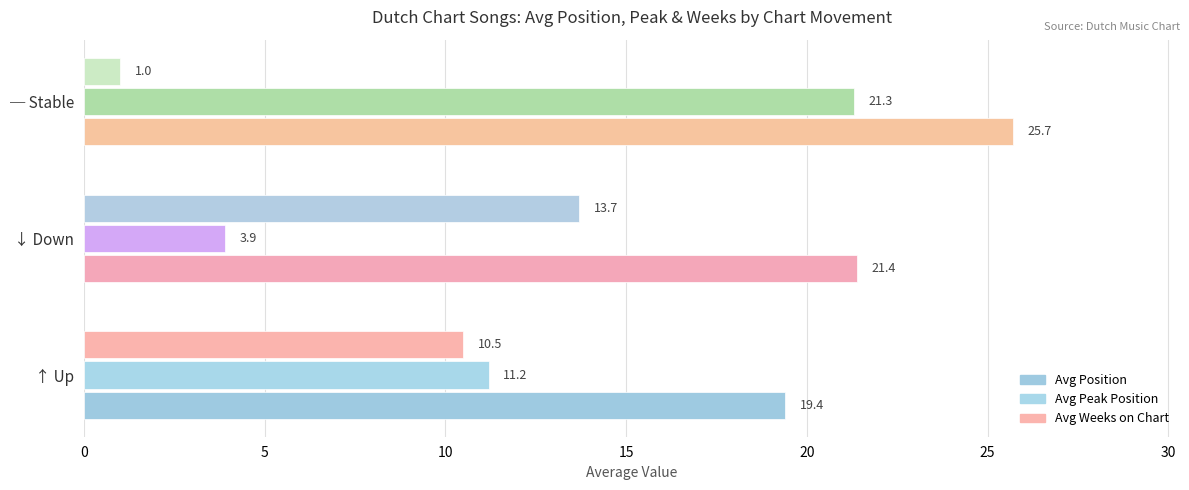

At how many categories does at least one series exceed 2?

3